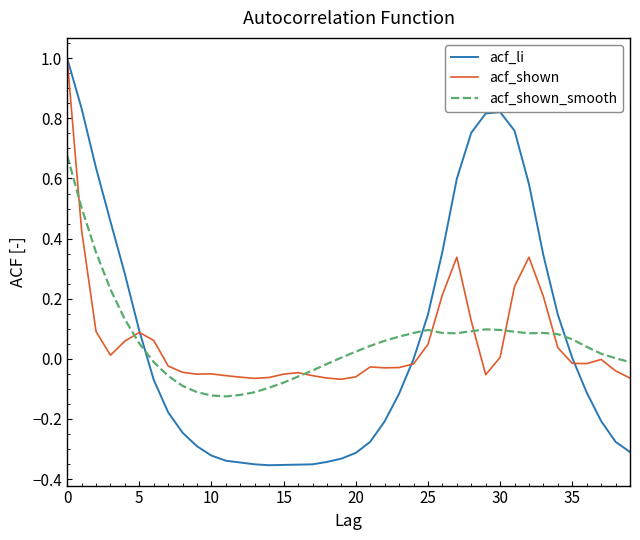

What is the highest value of the acf_li series?

1.0